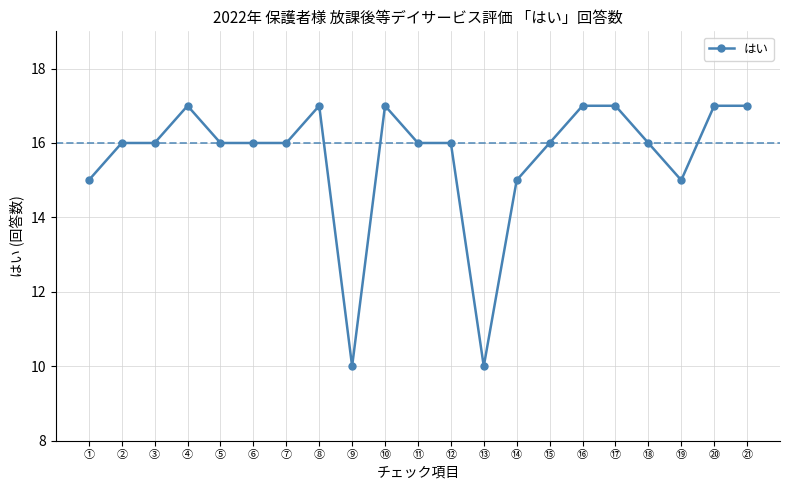

How many series are shown in this chart?

1